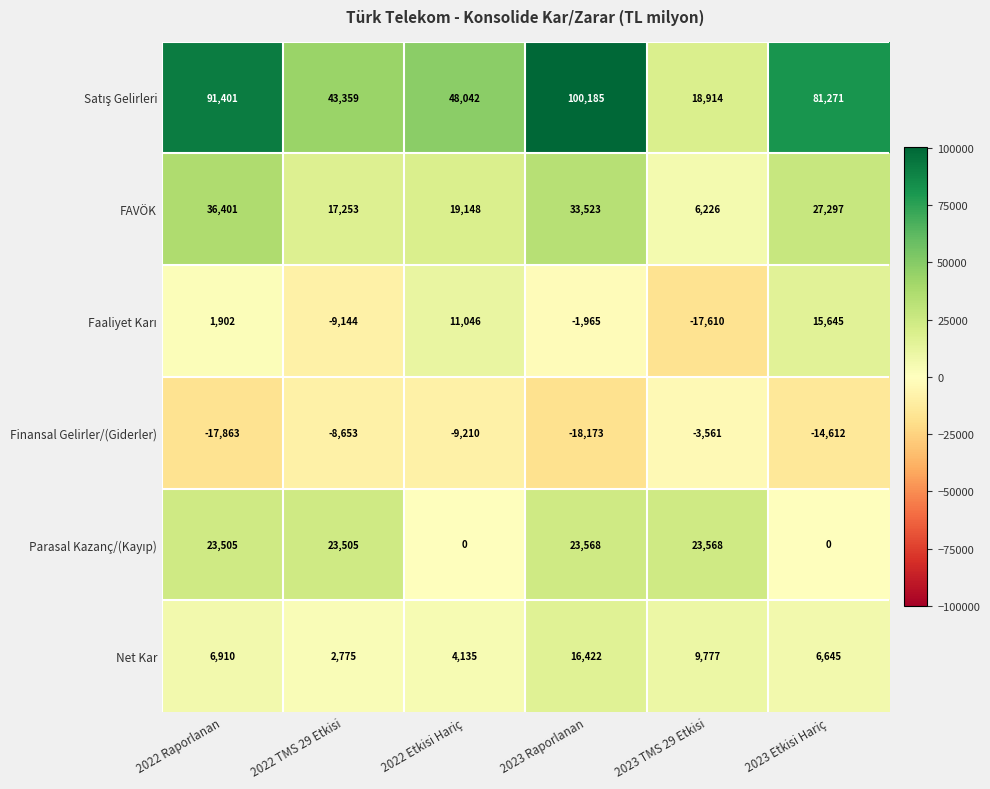

Count the number of categories in the chart.

6